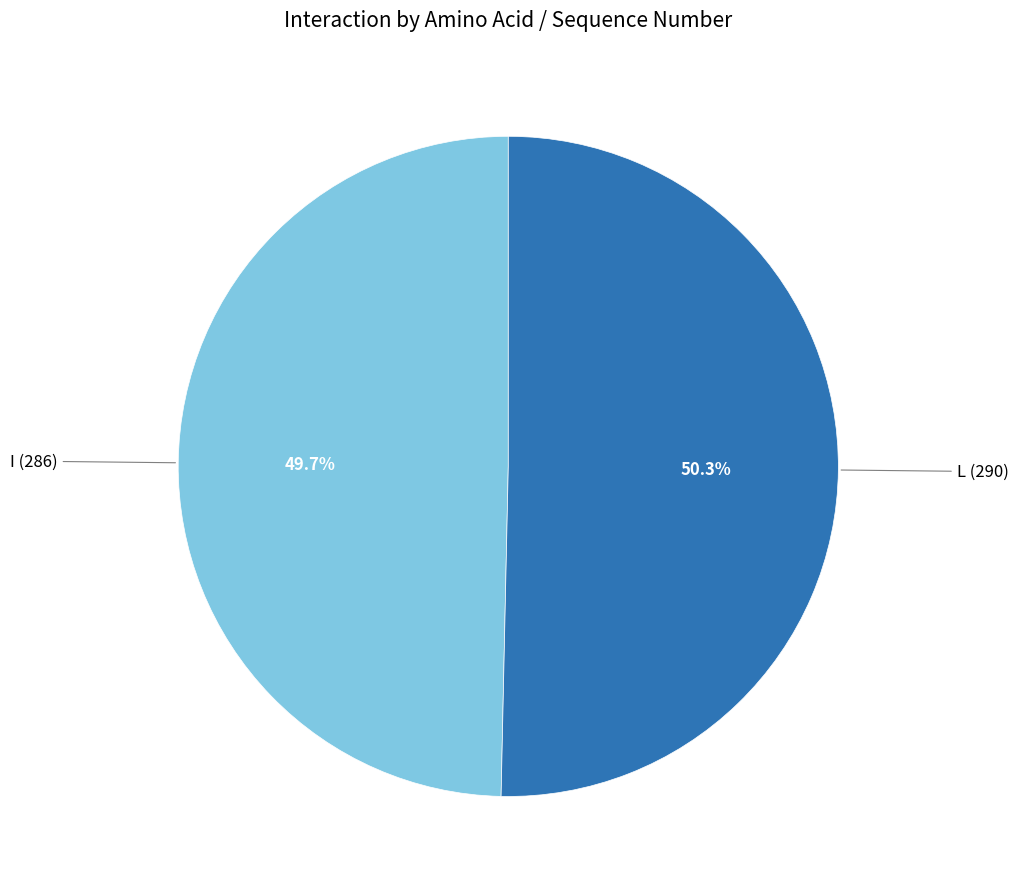

Is there any slice that represents more than half of the pie?

Yes